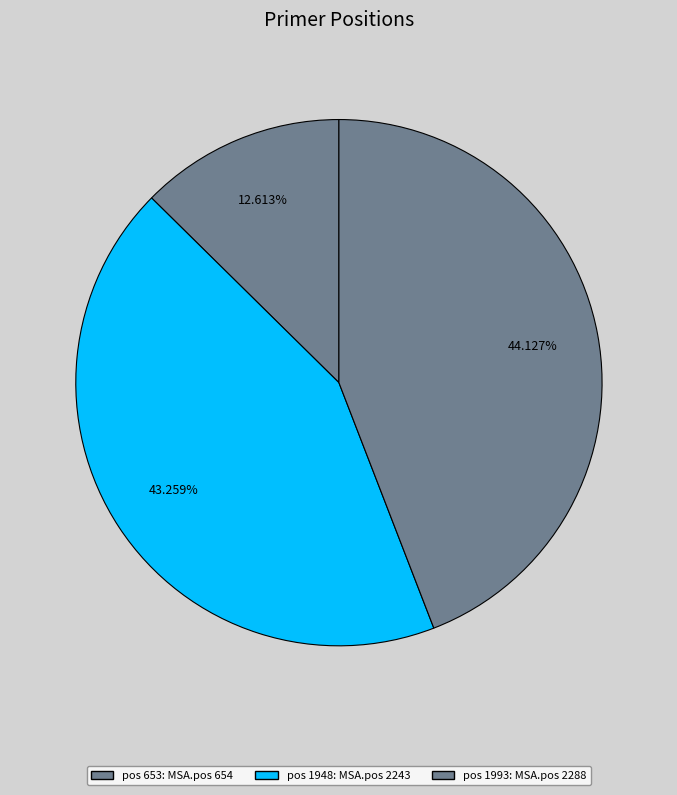

How many slices are in this pie chart?

3